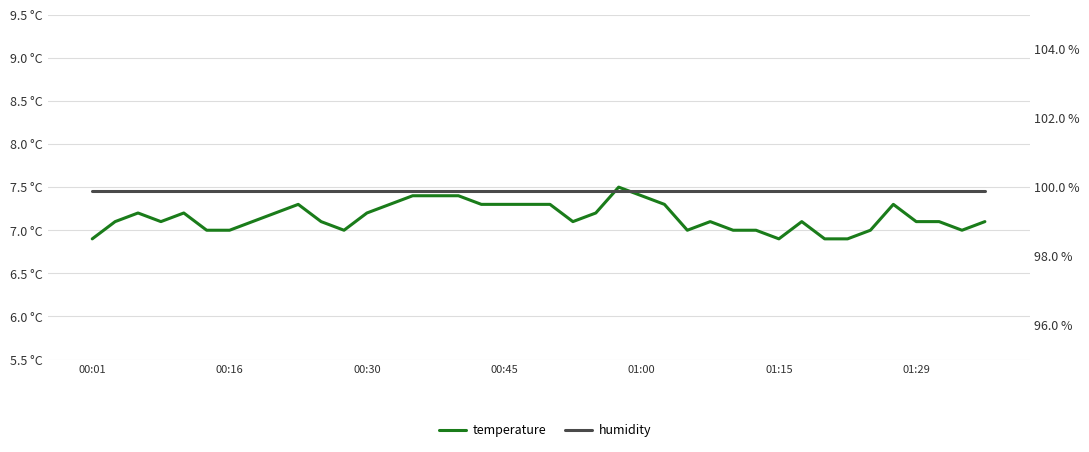

Where is humidity nearest to the value 99?

00:01